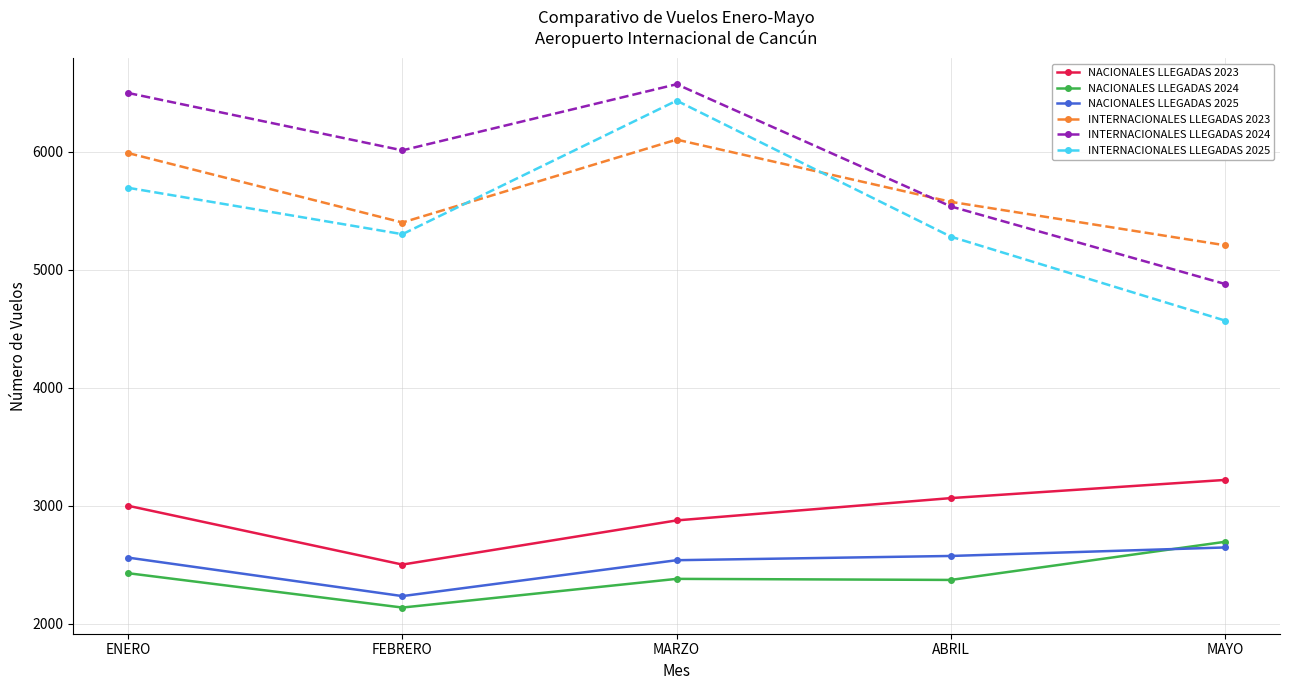

What is the total value across all series at FEBRERO?

23590